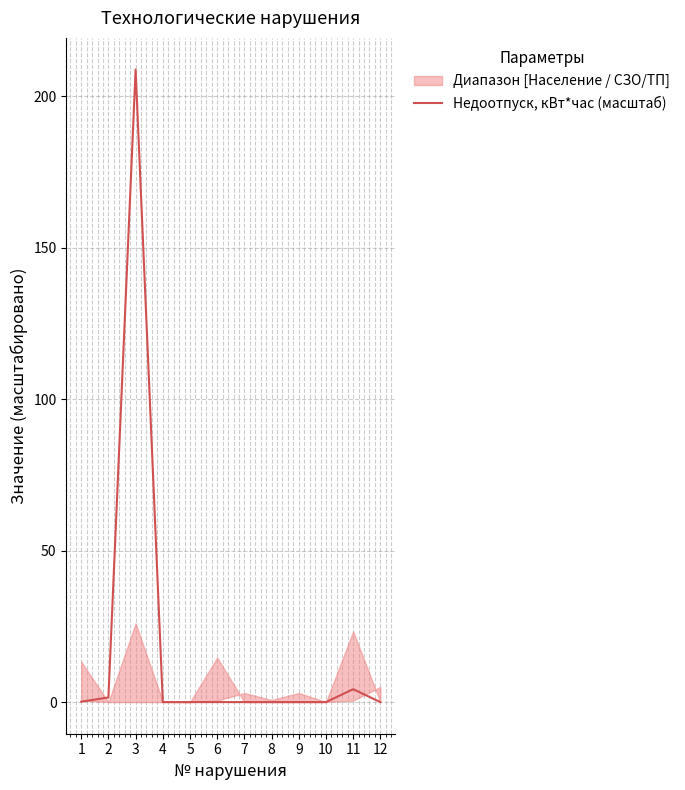

Which label corresponds to the largest value in the chart?

3